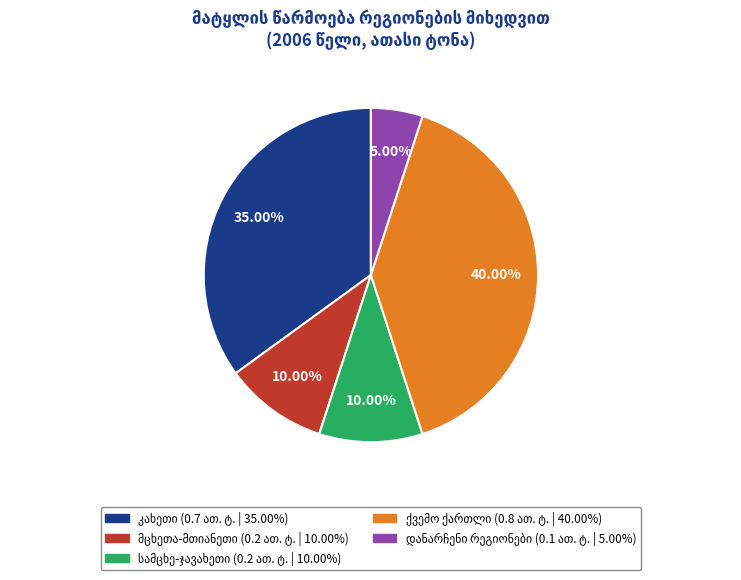

Does any single category account for the majority?

No